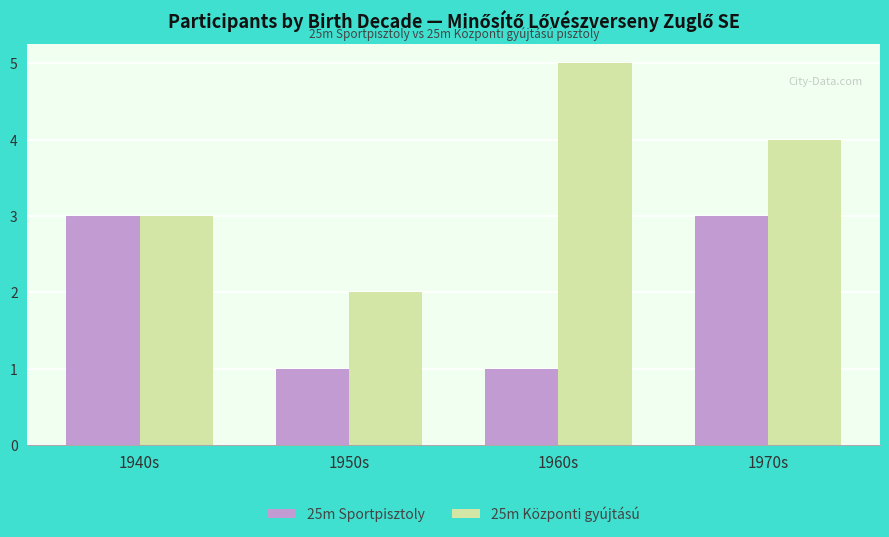

What is the maximum value for 25m Központi gyújtású?

5